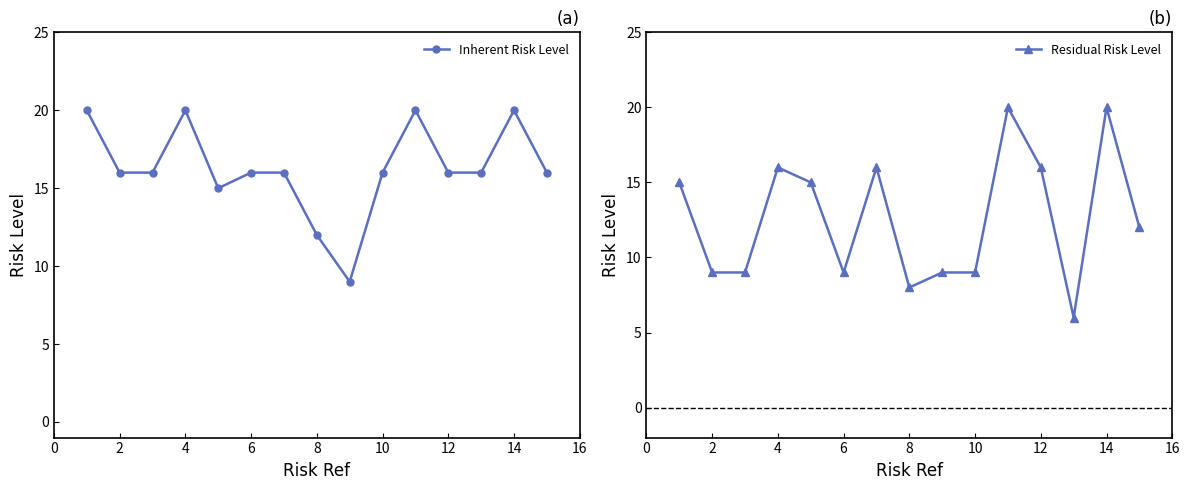

Count the number of data series in this chart.

2